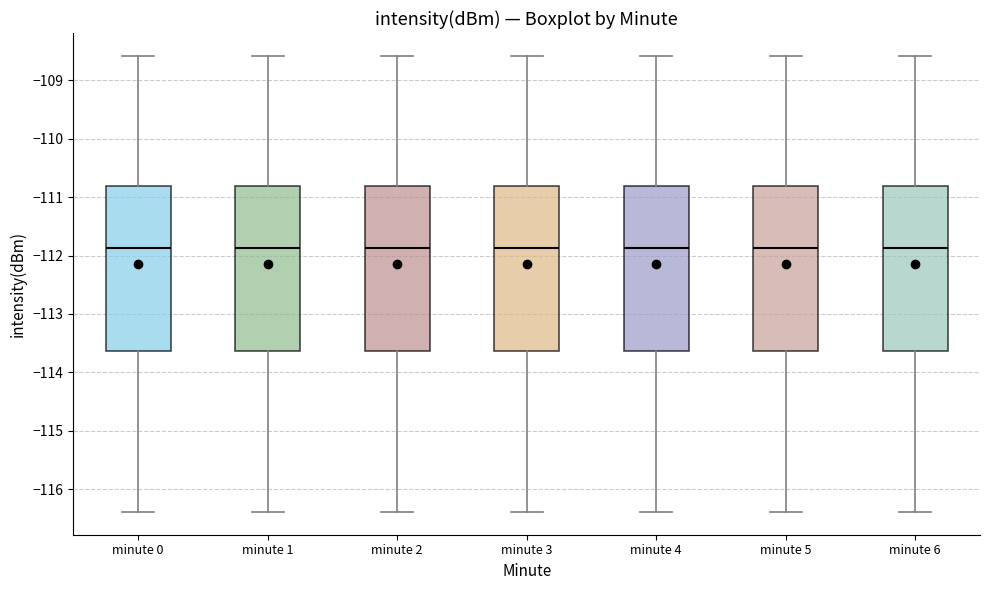

Where is the upper edge of the box for minute 0 on the y-axis? The values are not printed on the chart, so give them approximately, as read against the axis.

-110.8